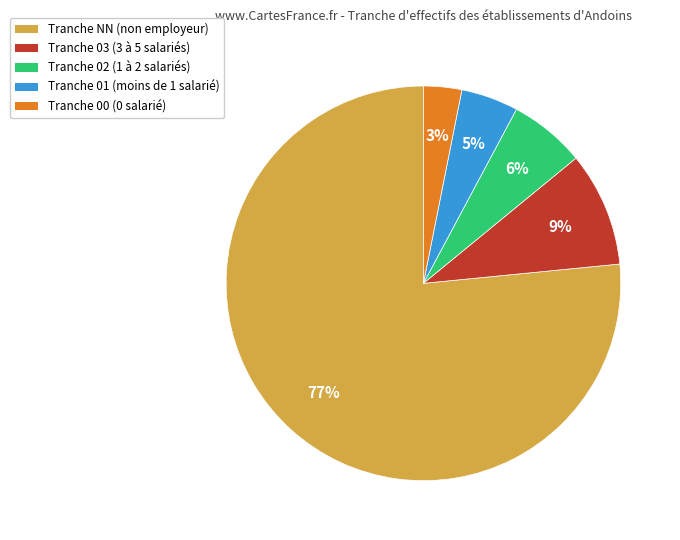

Is there any slice that represents more than half of the pie?

Yes